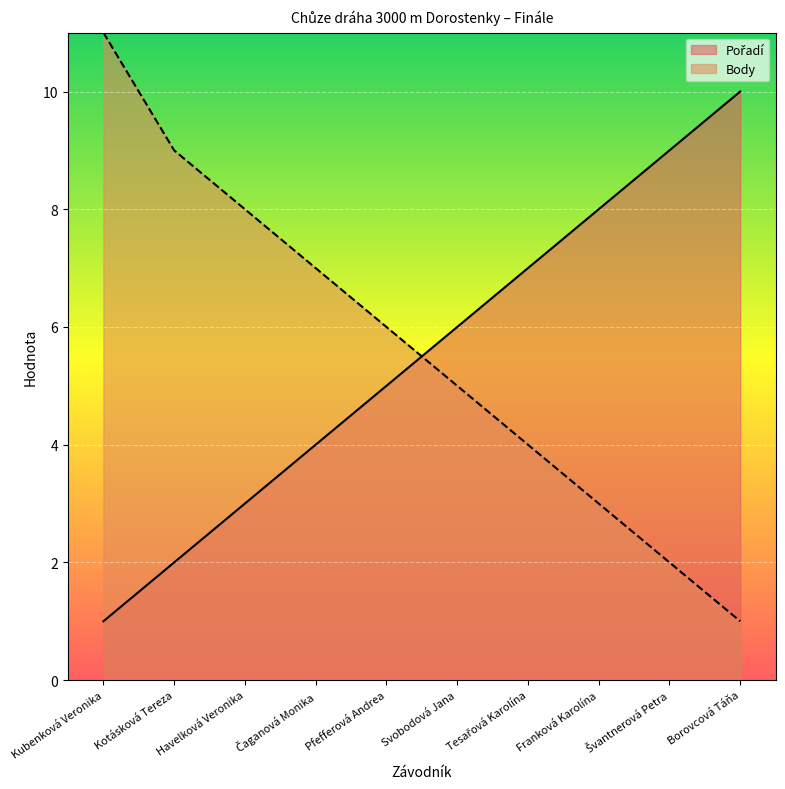

Count the Body values in the range 3 to 8.

6